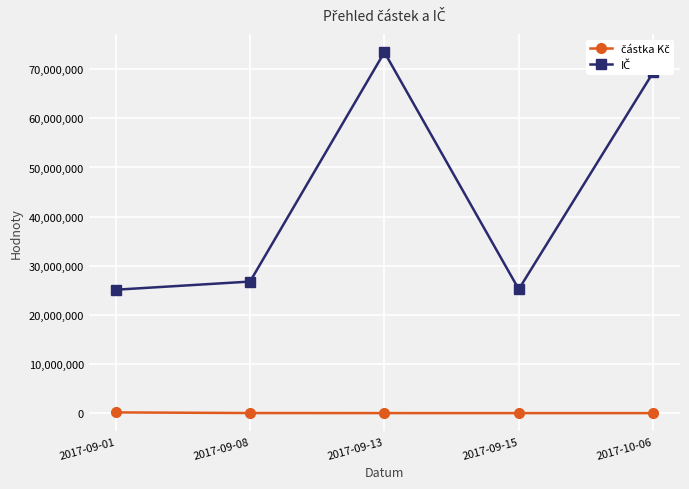

What is the label of the 3rd point from the right?

2017-09-13